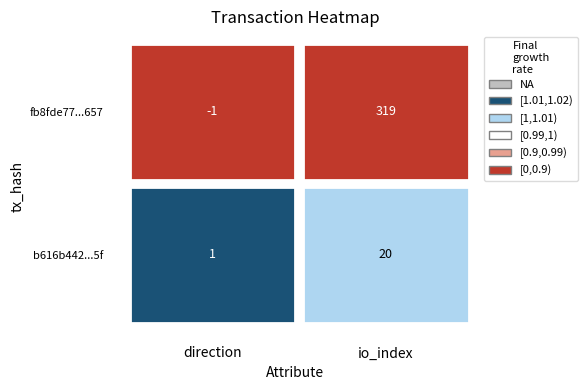

Is the value of b616b442c7e7a205933a5d9519727dff7811a5f at 0 greater than the value of fb8fde77cdb46aa90c6d683361e845b7ae7f657 at 1?

No